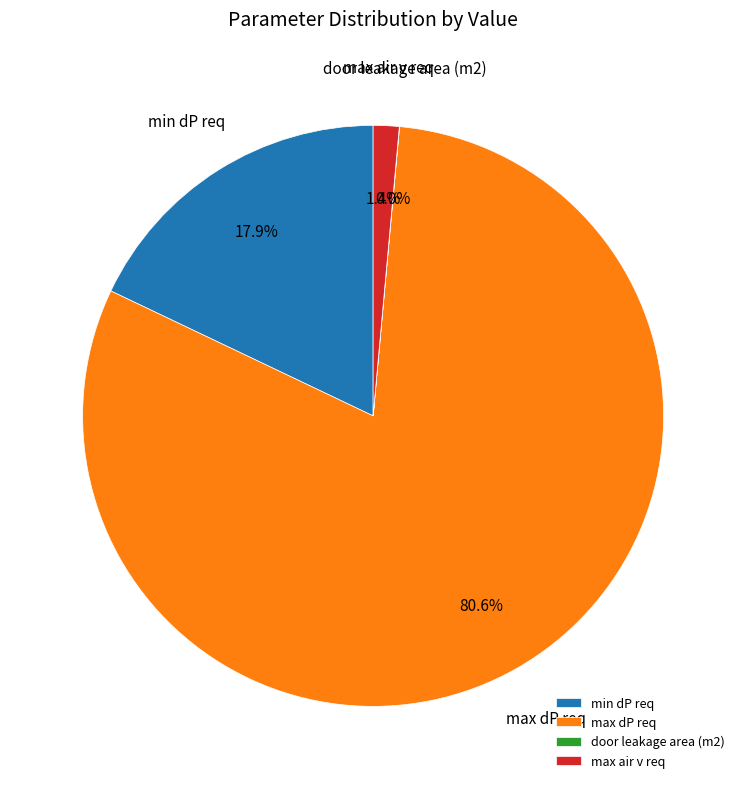

Do max air v req and min dP req together represent more than half of the pie?

No